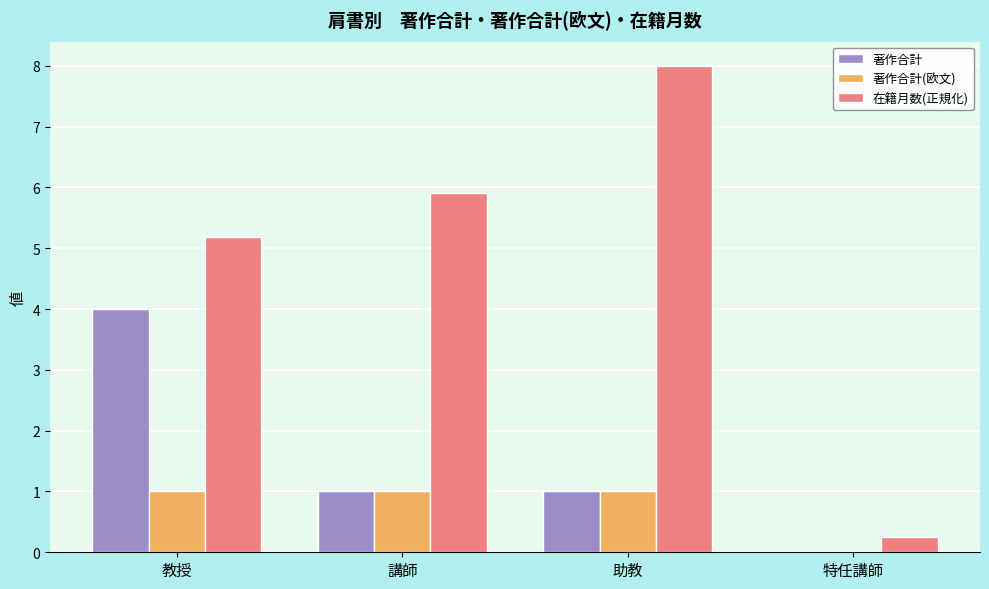

Read the 在籍月数(正規化) value at 特任講師.

0.3